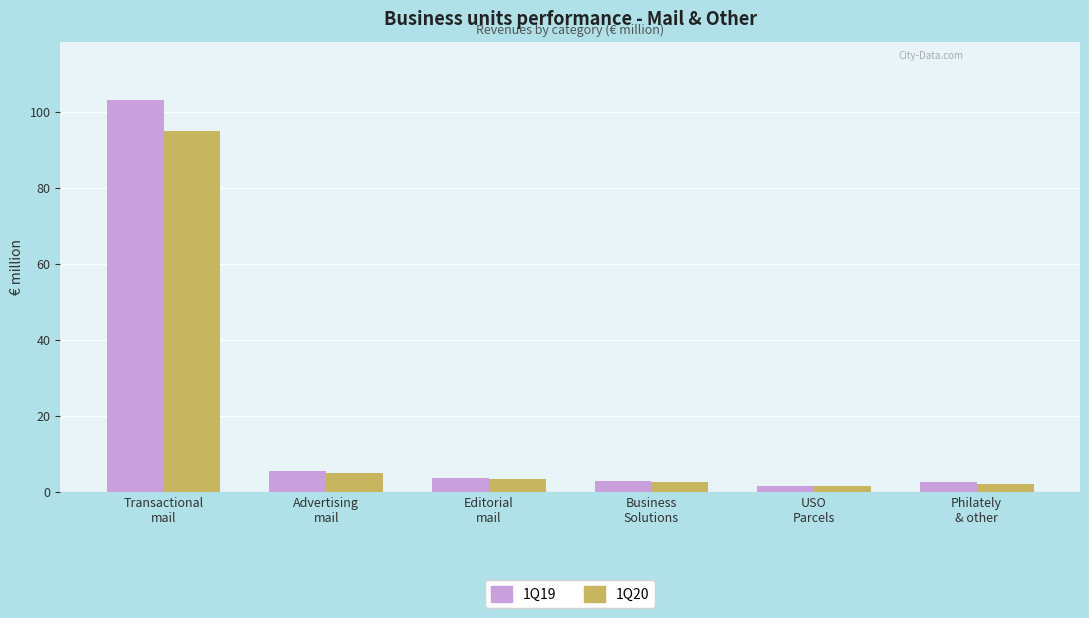

Which label corresponds to the largest value in the chart?

Transactional
mail